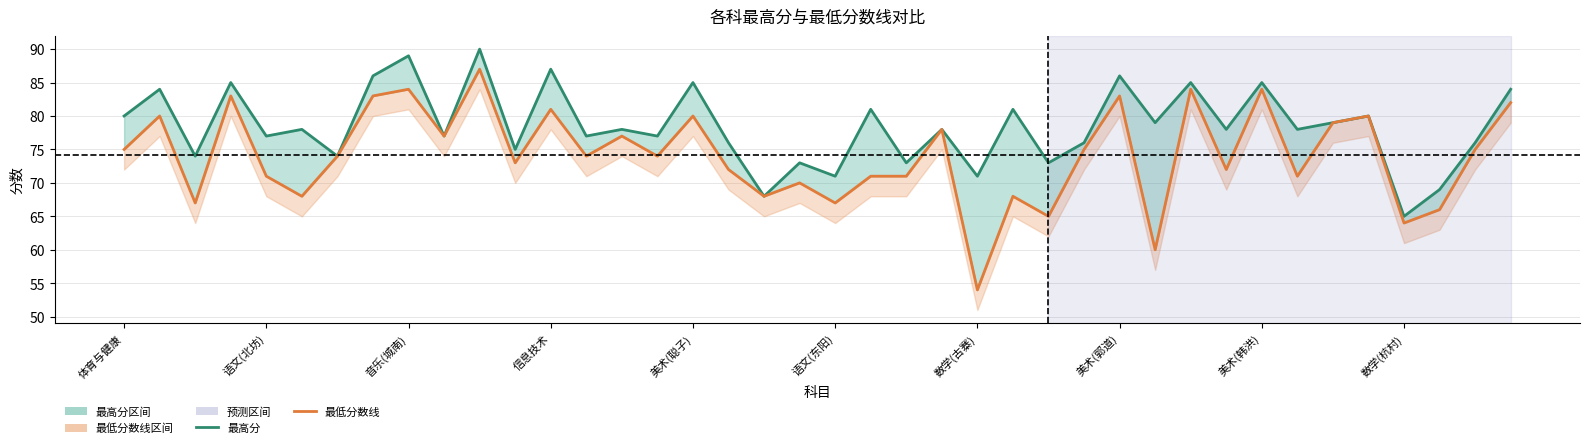

List the labels in order of 最低分数线 value, smallest first.

24, 29, 36, 26, 37, 音乐(城南), 20, 语文(东阳), 18, 25, 19, 美术(聪子), 21, 22, 33, 17, 31, 11, 数学(古寨), 13, 15, 体育与健康, 27, 38, 数学(杭村), 14, 23, 34, 语文(北坊), 16, 35, 12, 39, 信息技术, 美术(郭道), 28, 美术(韩洪), 30, 32, 10